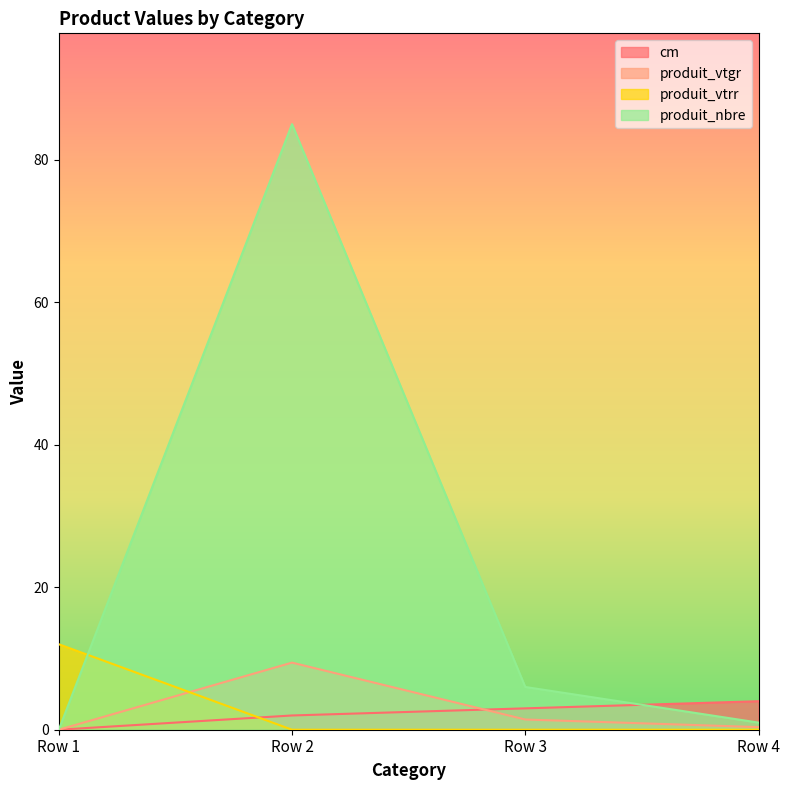

At how many categories does at least one series exceed 39?

1